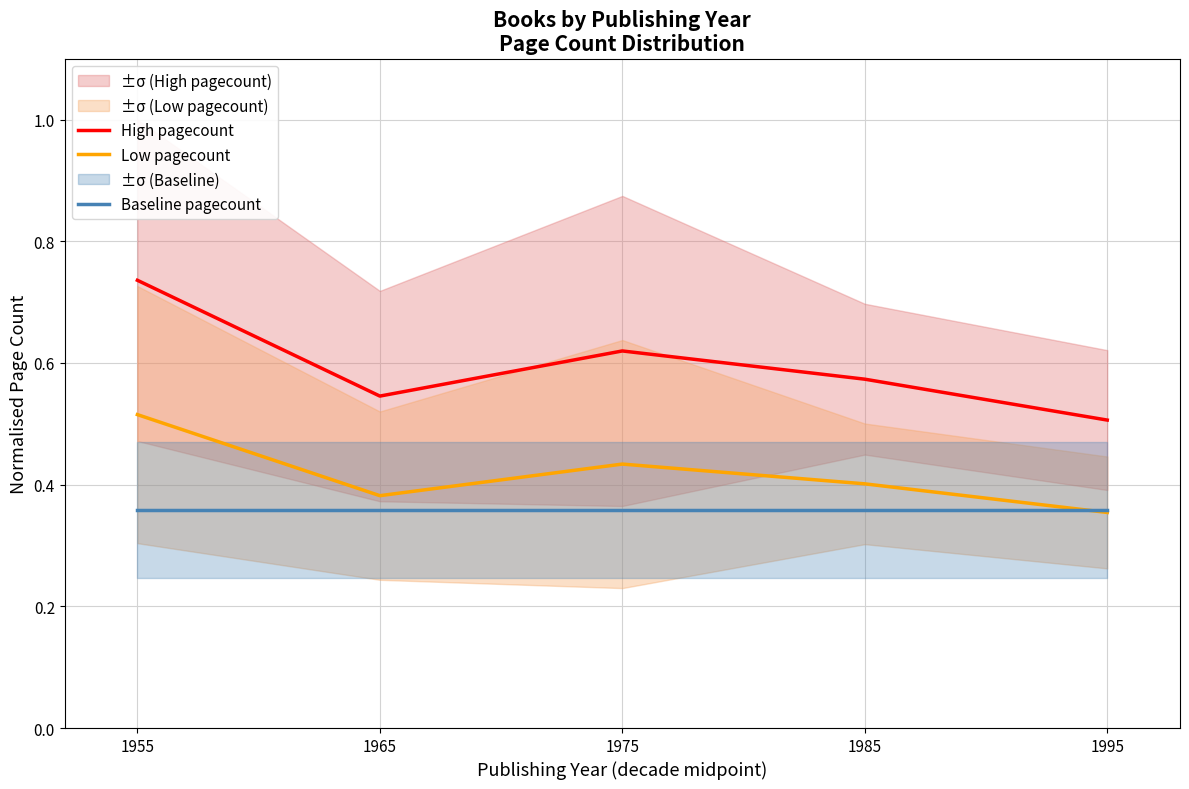

Rank the series at 1965 from lowest to highest value.

Baseline pagecount, Low pagecount, High pagecount